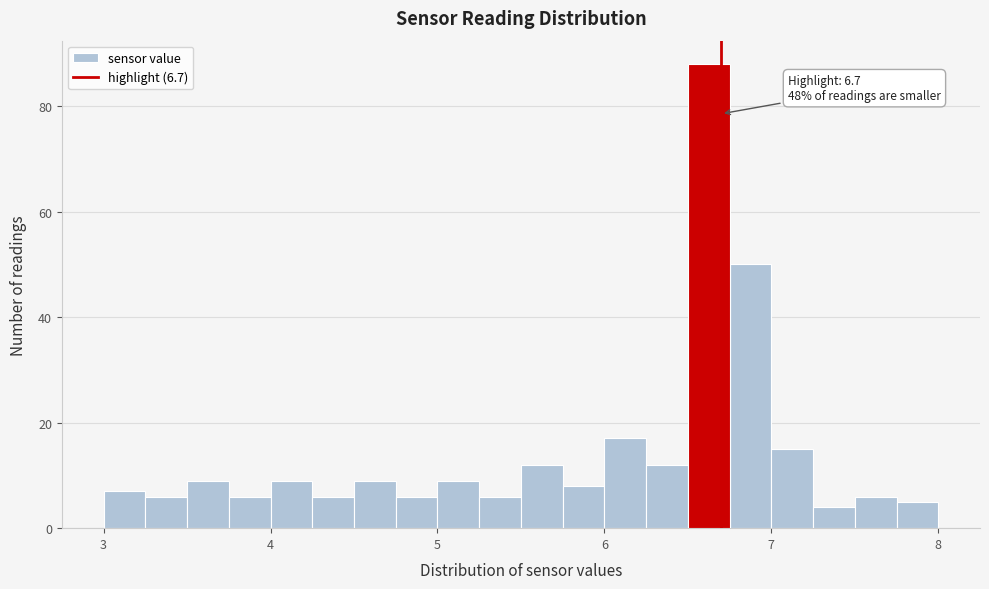

Read against the x-axis, roughly where is the centre of the tallest bar?

6.6